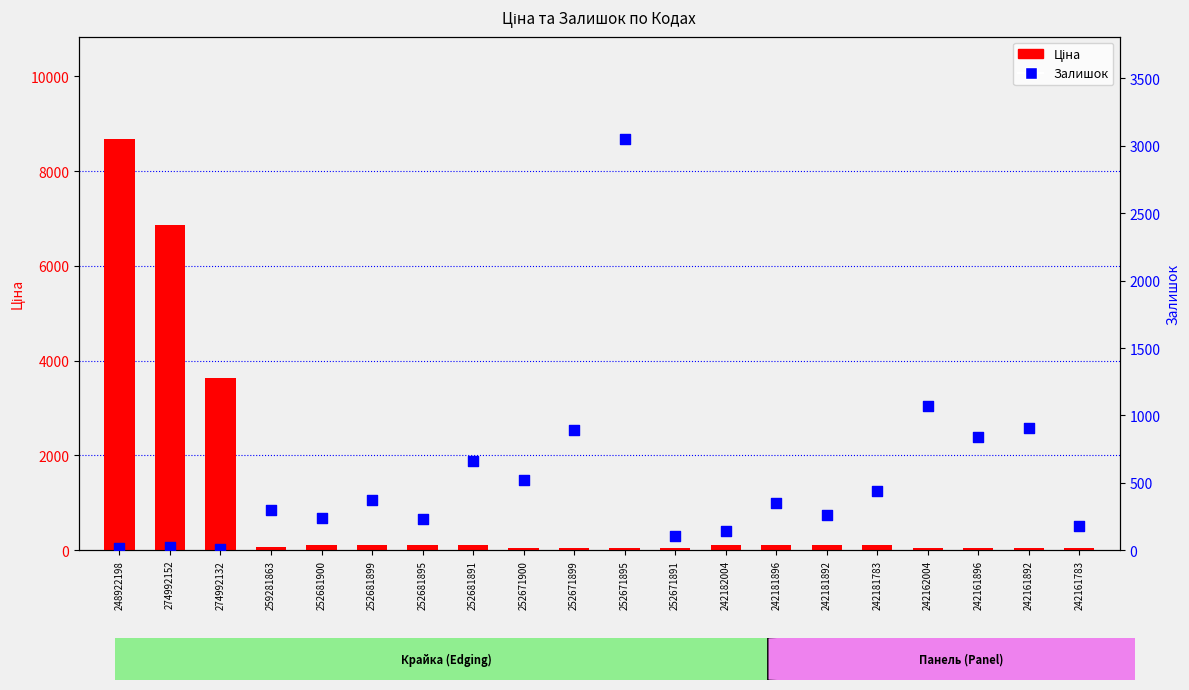

What are all the series names shown in the legend?

Ціна, Залишок